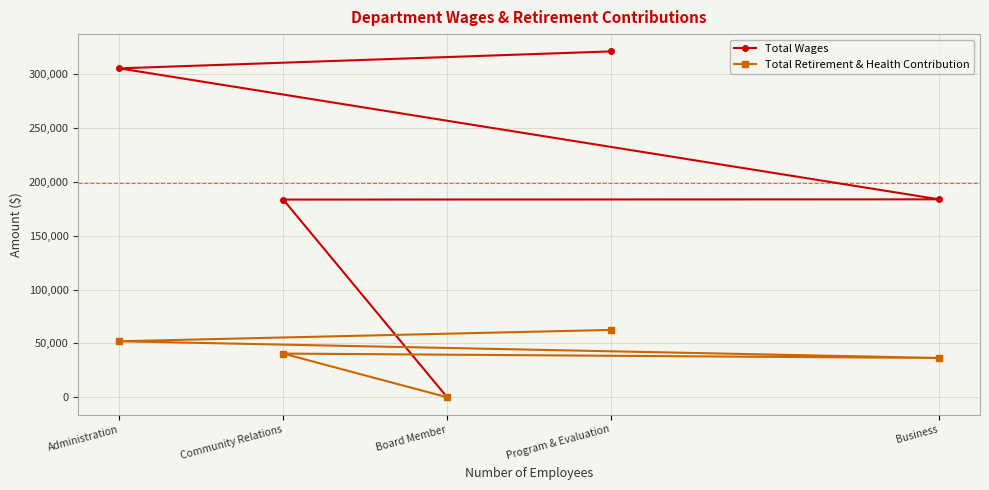

What is the difference between the second highest and second lowest values in the Total Retirement & Health Contribution series?

15496